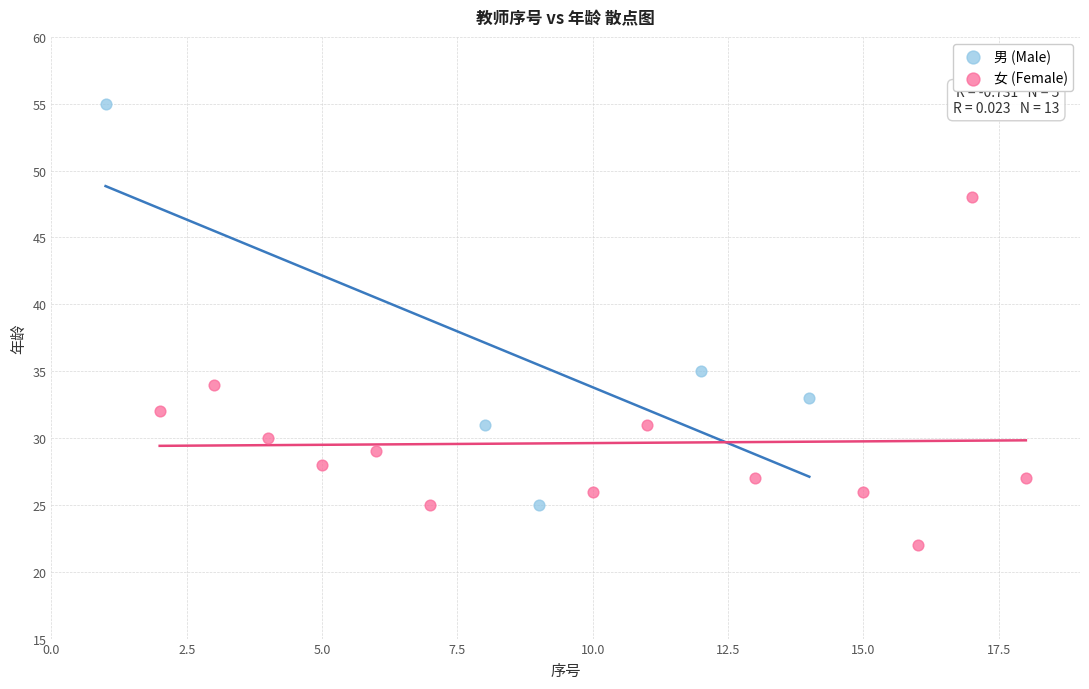

Which series contains the highest Y value?

男 (Male)